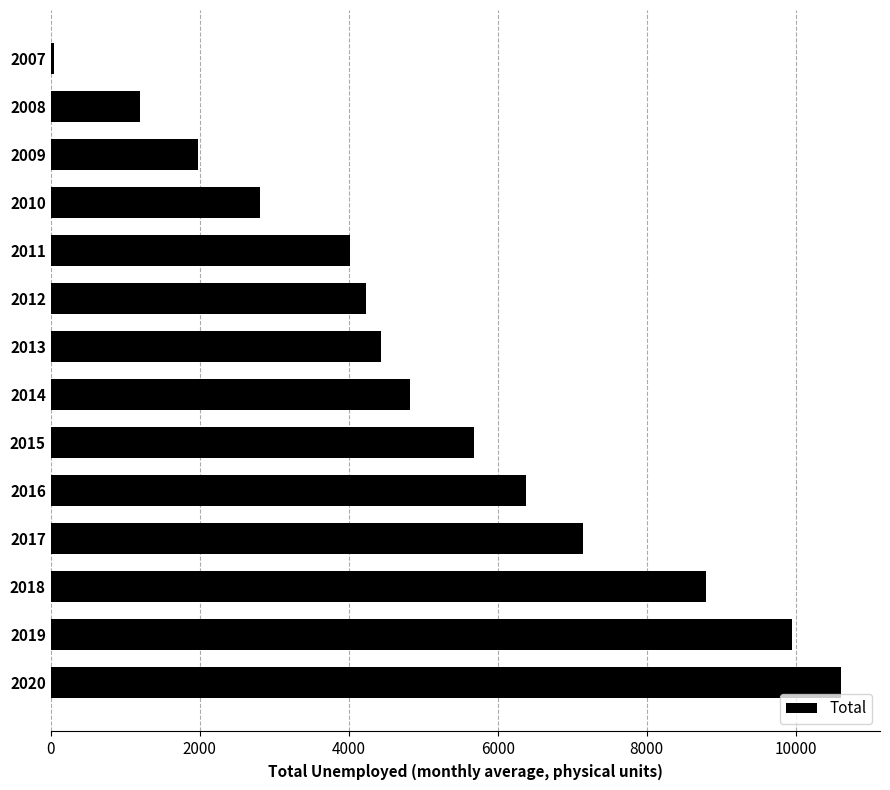

What is the value of the 6th bar from the top?

4232.9